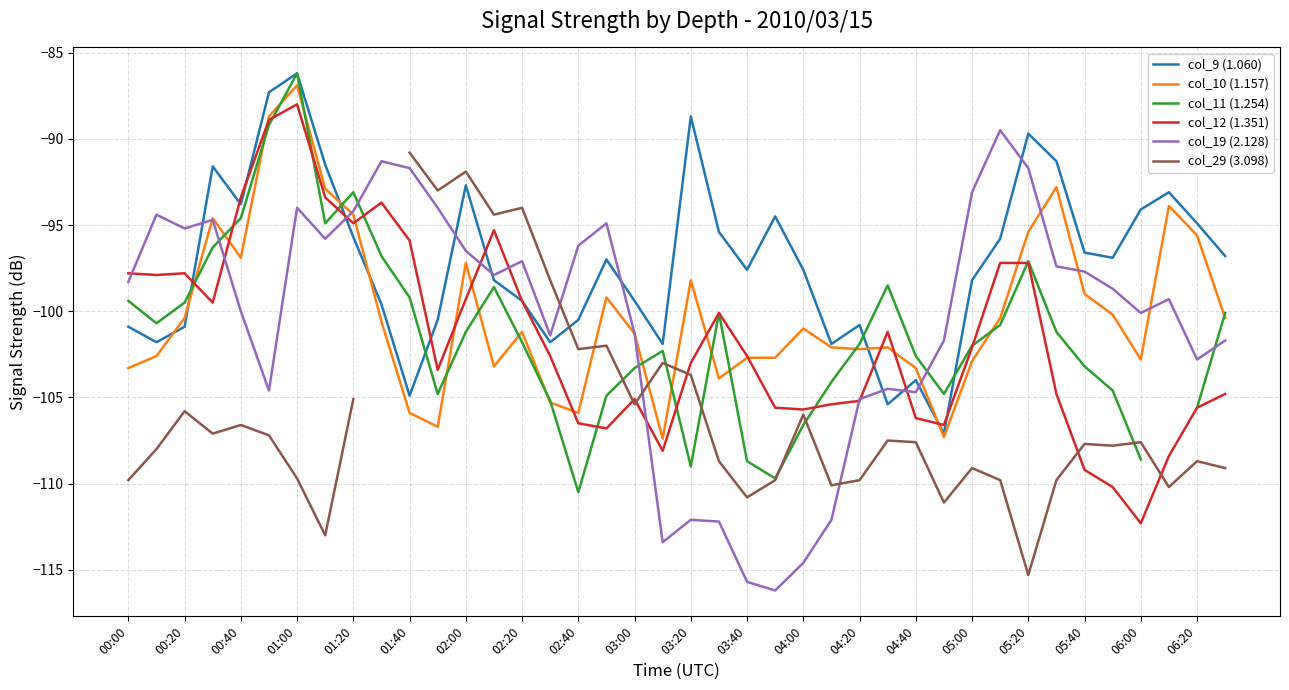

What is the average value of the col_9 (1.060) series?

-97.2